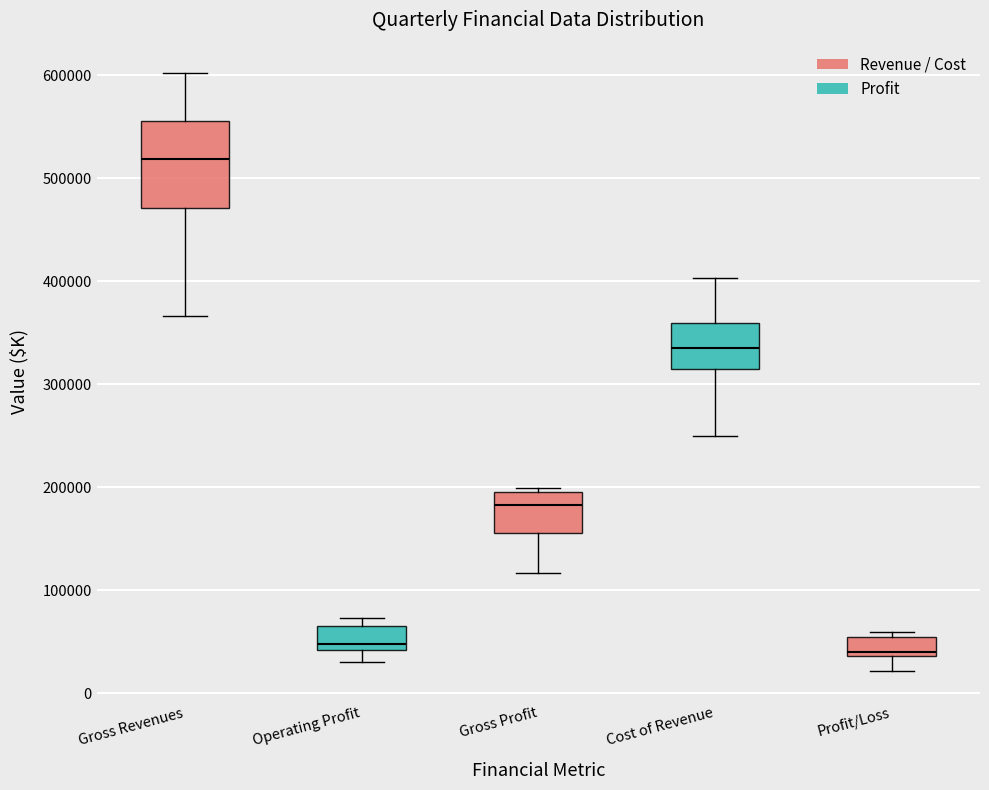

Comparing the boxes themselves (not the whiskers), which one is the tallest?

Gross Revenues